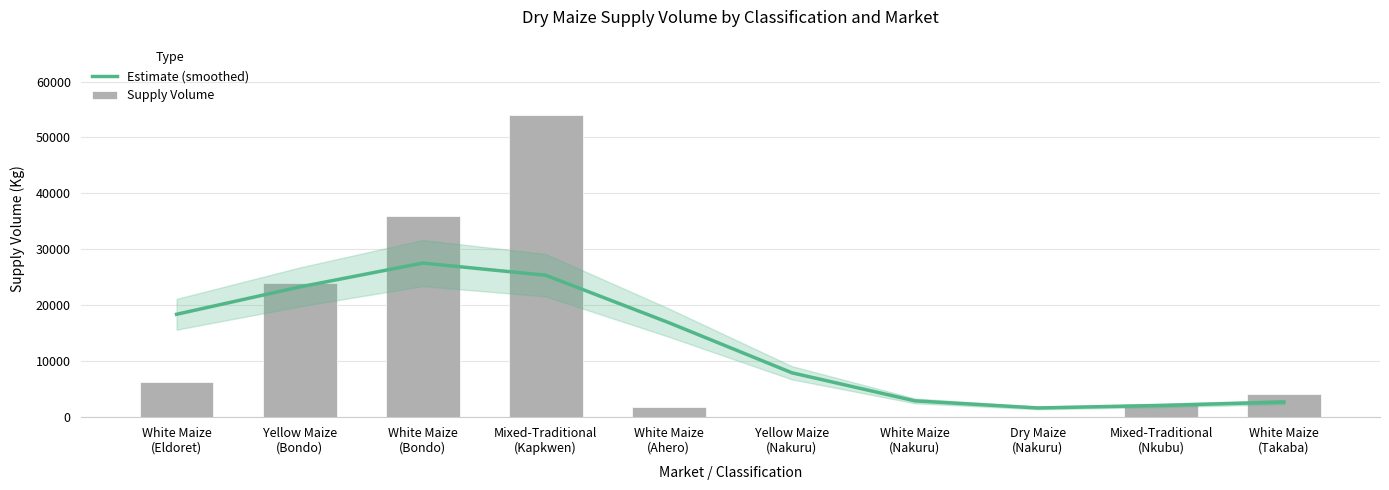

List the series in order of their peak value, highest first.

Supply Volume, Estimate (smoothed)